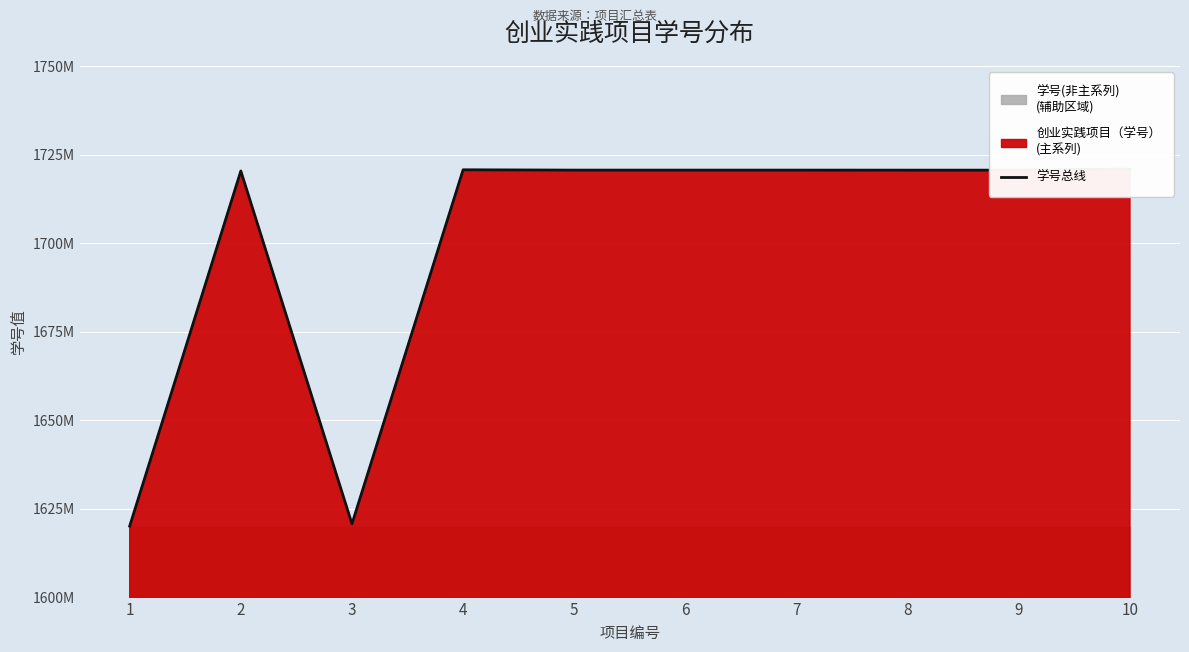

Where does the data first go above 1720623113?

4